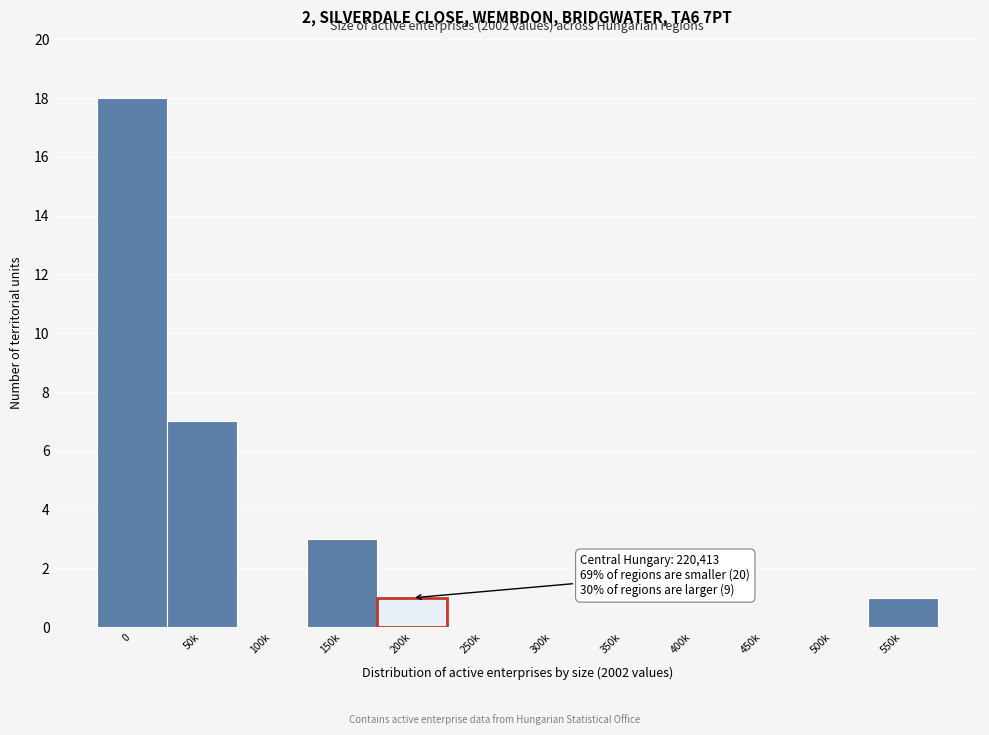

Reading left to right, what are all the values shown in this chart?

0=18	50k=7	100k=0	150k=3	200k=1	250k=0	300k=0	350k=0	400k=0	450k=0	500k=0	550k=1